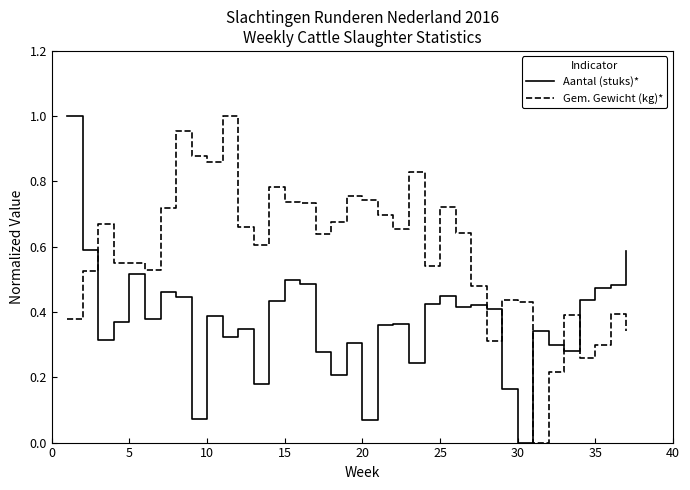

Which series has the largest total across all categories?

Gem. Gewicht (kg)*